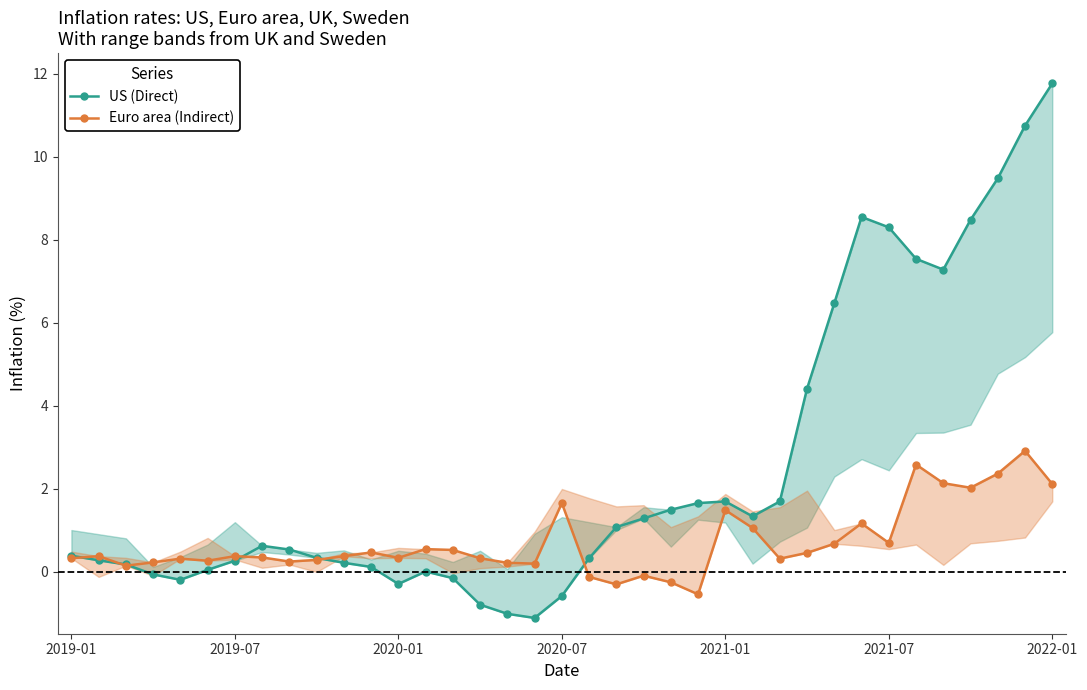

Which series has the largest range (max minus min)?

US (Direct)